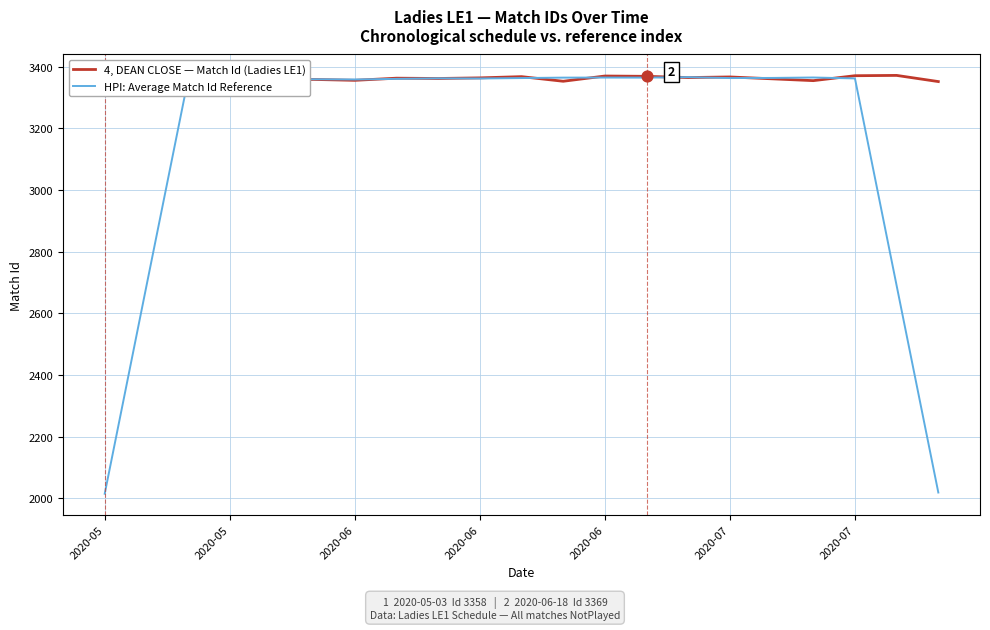

Which series has the largest total across all categories?

4, DEAN CLOSE — Match Id (Ladies LE1)